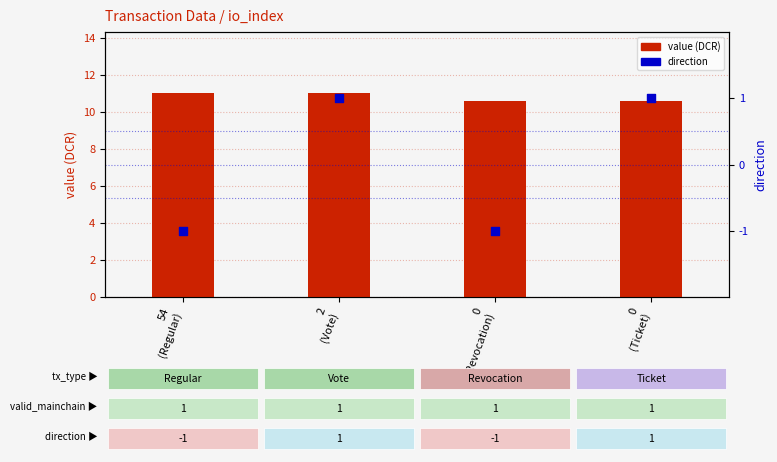

What are all the series names shown in the legend?

value, direction